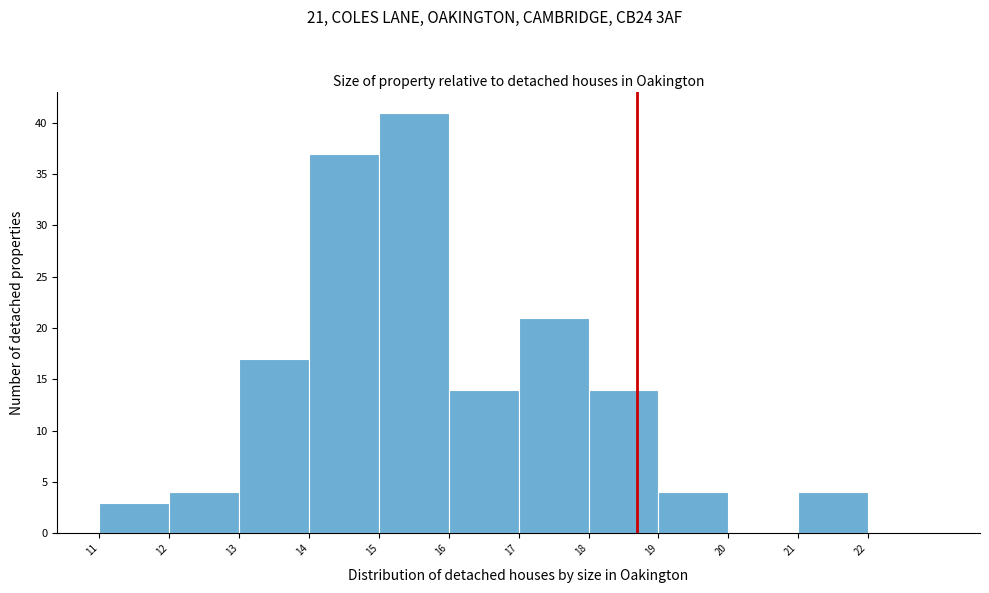

Over which range of the x-axis is the bar tallest?

15 to 16